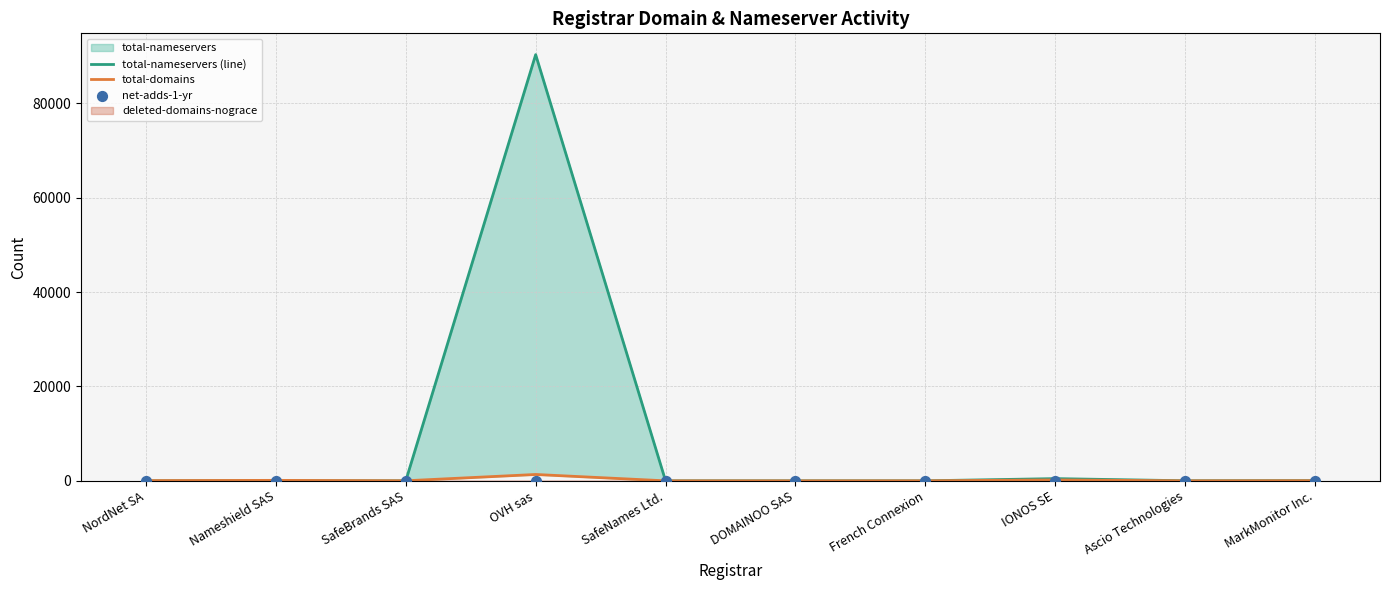

Which series contains the highest Y value?

total-nameservers (line)